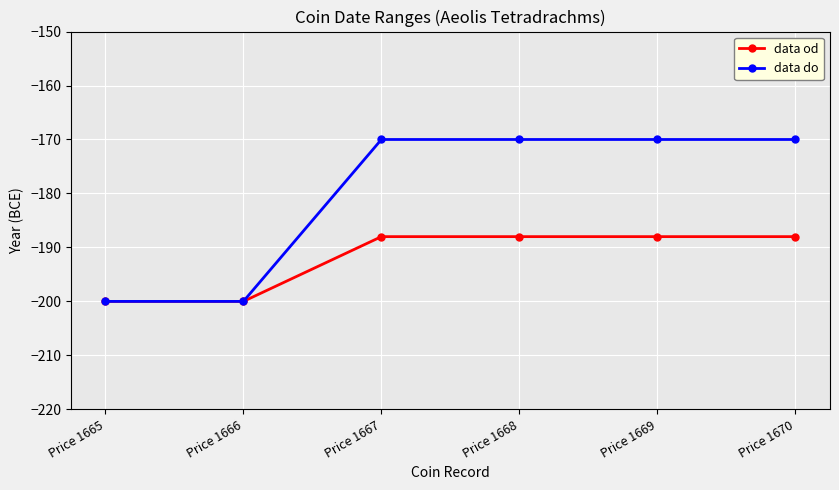

What is the spread (max minus min) of values at Price 1670?

18